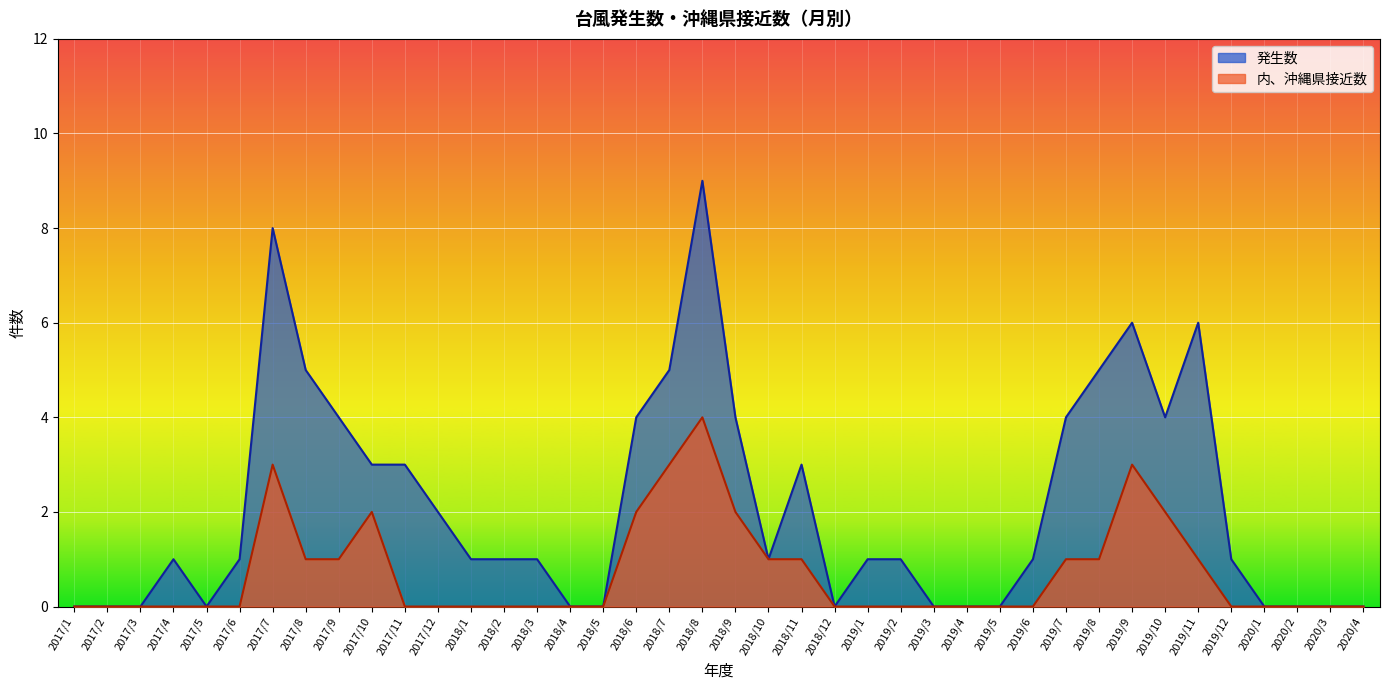

Between 2017/2 and 2020/4, which series saw the biggest shift?

発生数